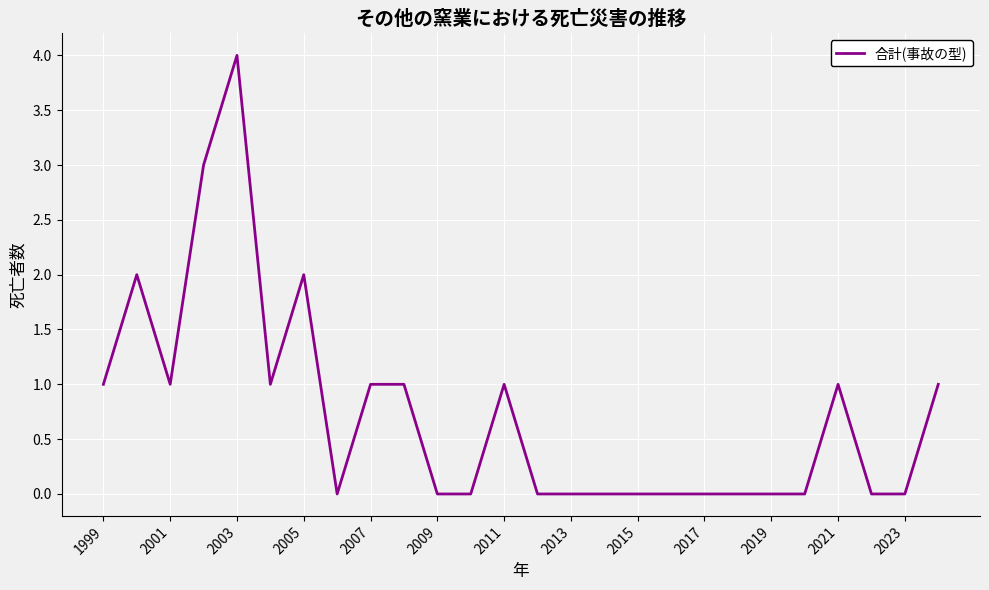

What is the difference between the maximum and minimum values?

4